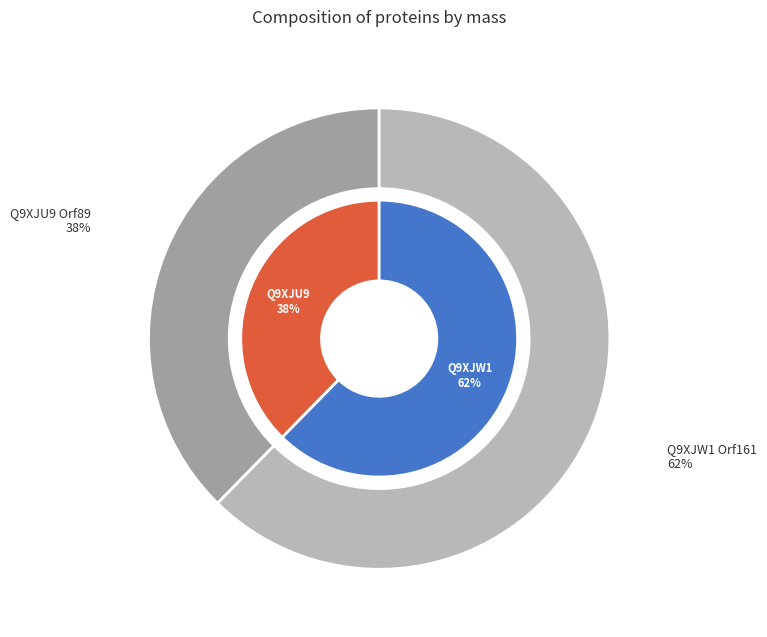

What portion of the pie excludes Q9XJW1 Orf161?

37.6%